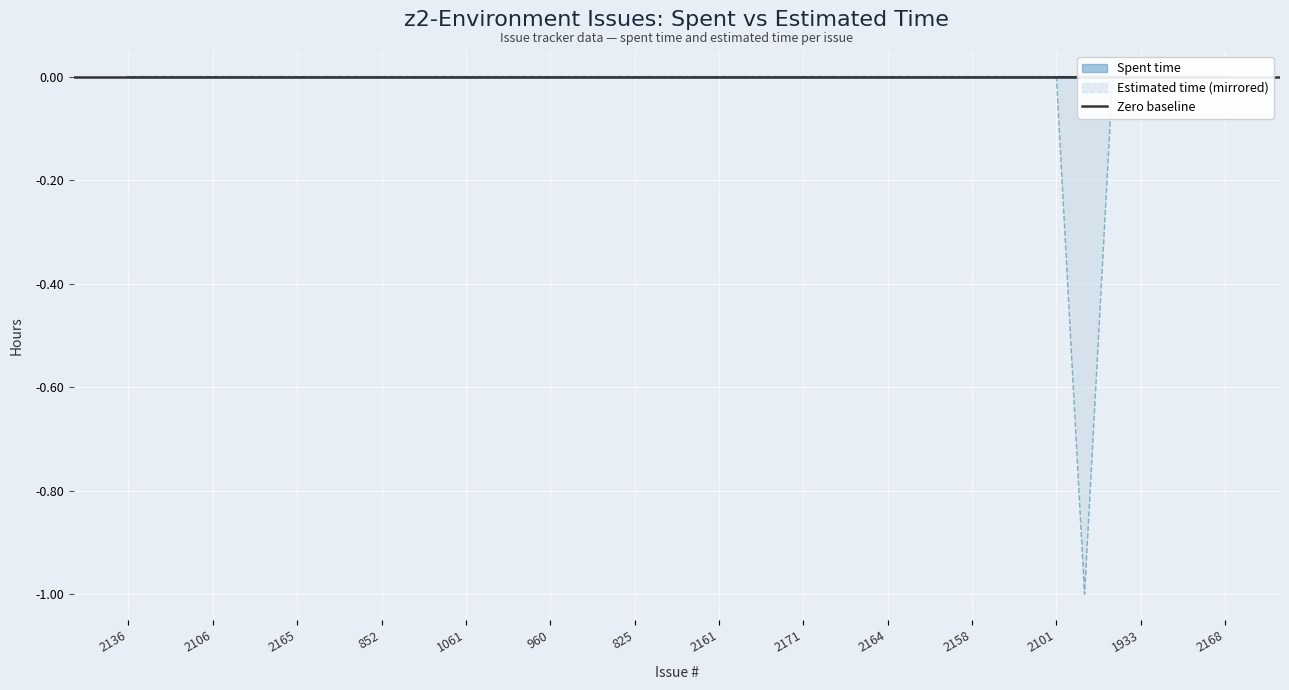

How many values are between 0 and 1?

39